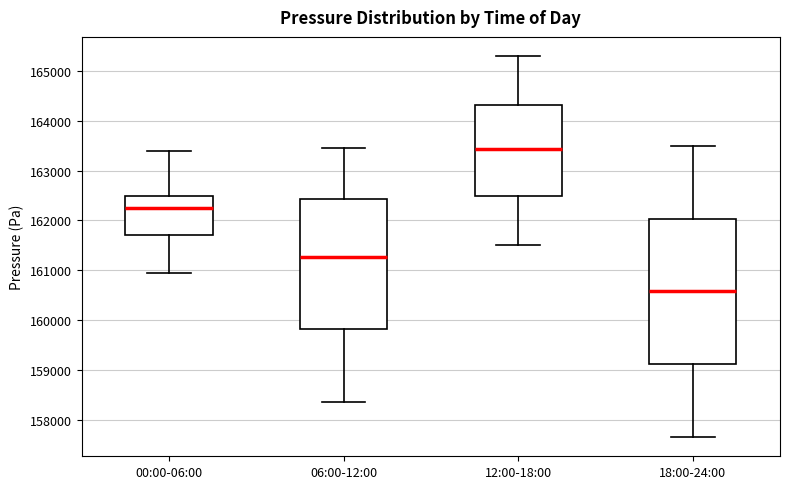

Comparing the boxes themselves (not the whiskers), which one is the tallest?

18:00-24:00